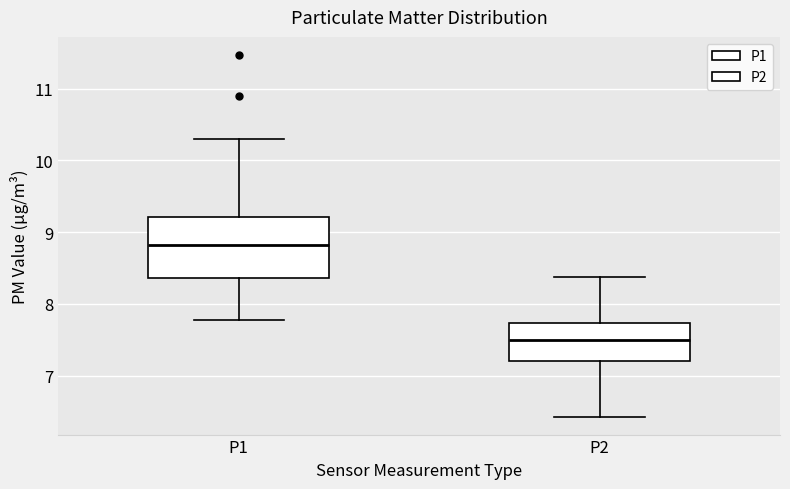

Where is the lower edge of the box for P1 on the y-axis? The values are not printed on the chart, so give them approximately, as read against the axis.

8.4